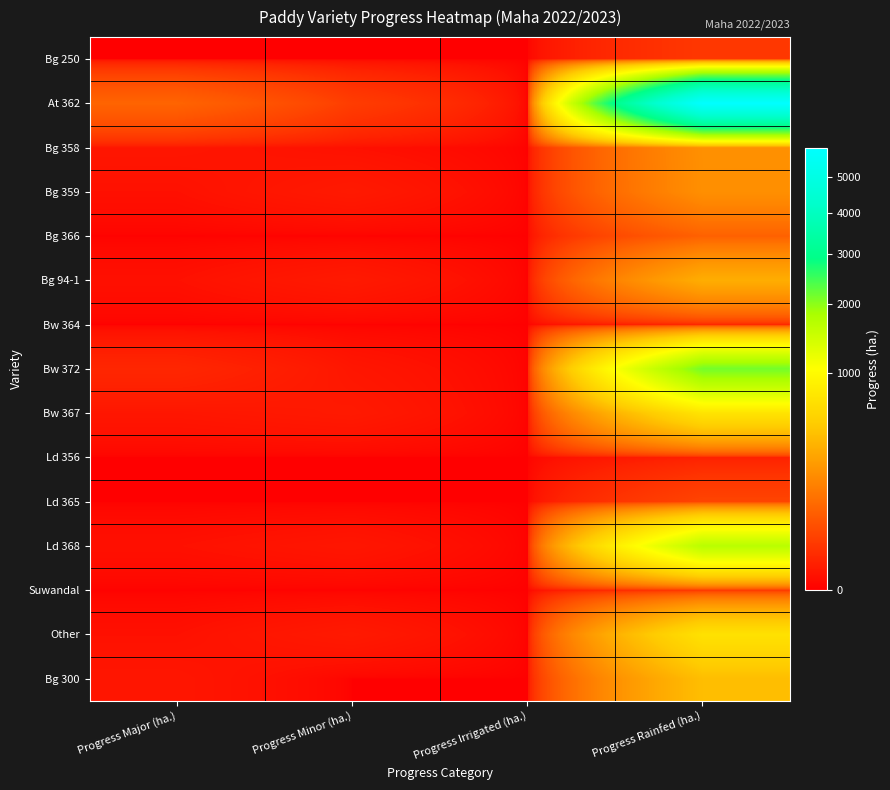

Reading left to right, list all the values displayed in this chart.

Bg 250: Progress Major (ha.)=0.0	Progress Minor (ha.)=0.0	Progress Irrigated (ha.)=0.0	Progress Rainfed (ha.)=19.8
At 362: Progress Major (ha.)=87.0	Progress Minor (ha.)=25.0	Progress Irrigated (ha.)=0.0	Progress Rainfed (ha.)=5943.3
Bg 358: Progress Major (ha.)=2.0	Progress Minor (ha.)=1.0	Progress Irrigated (ha.)=0.0	Progress Rainfed (ha.)=217.9
Bg 359: Progress Major (ha.)=1.0	Progress Minor (ha.)=3.0	Progress Irrigated (ha.)=0.0	Progress Rainfed (ha.)=214.1
Bg 366: Progress Major (ha.)=0.0	Progress Minor (ha.)=0.0	Progress Irrigated (ha.)=0.0	Progress Rainfed (ha.)=80.3
Bg 94-1: Progress Major (ha.)=1.0	Progress Minor (ha.)=3.0	Progress Irrigated (ha.)=0.0	Progress Rainfed (ha.)=342.6
Bw 364: Progress Major (ha.)=0.0	Progress Minor (ha.)=0.0	Progress Irrigated (ha.)=0.0	Progress Rainfed (ha.)=8.0
Bw 372: Progress Major (ha.)=8.0	Progress Minor (ha.)=2.0	Progress Irrigated (ha.)=0.0	Progress Rainfed (ha.)=2140.7
Bw 367: Progress Major (ha.)=2.0	Progress Minor (ha.)=3.0	Progress Irrigated (ha.)=0.0	Progress Rainfed (ha.)=739.1
Ld 356: Progress Major (ha.)=0.0	Progress Minor (ha.)=0.0	Progress Irrigated (ha.)=0.0	Progress Rainfed (ha.)=5.4
Ld 365: Progress Major (ha.)=0.0	Progress Minor (ha.)=0.0	Progress Irrigated (ha.)=0.0	Progress Rainfed (ha.)=33.6
Ld 368: Progress Major (ha.)=1.0	Progress Minor (ha.)=2.0	Progress Irrigated (ha.)=0.0	Progress Rainfed (ha.)=1671.5
Suwandal: Progress Major (ha.)=0.0	Progress Minor (ha.)=0.0	Progress Irrigated (ha.)=0.0	Progress Rainfed (ha.)=18.1
Other: Progress Major (ha.)=1.0	Progress Minor (ha.)=3.0	Progress Irrigated (ha.)=0.0	Progress Rainfed (ha.)=714.1
Bg 300: Progress Major (ha.)=2.0	Progress Minor (ha.)=0.0	Progress Irrigated (ha.)=0.0	Progress Rainfed (ha.)=430.6